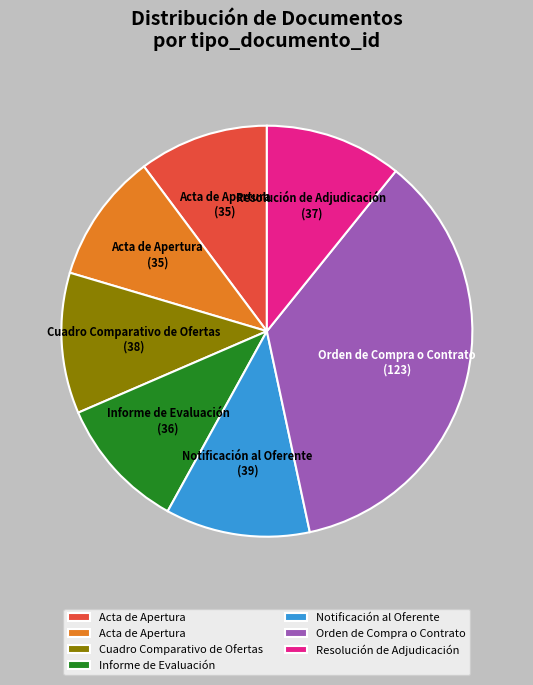

Does any single category account for the majority?

No